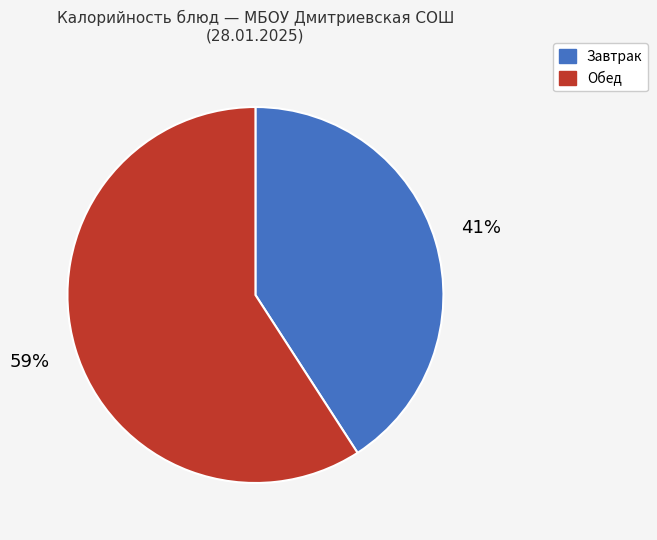

To the nearest percent, what is the average slice percentage?

50%